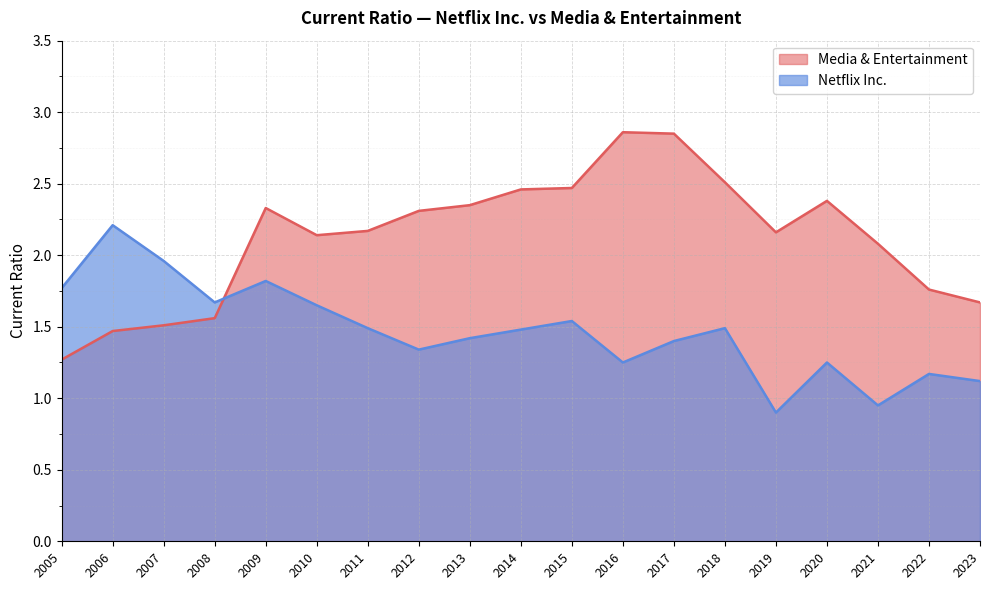

Which series has the widest spread of values?

Media & Entertainment